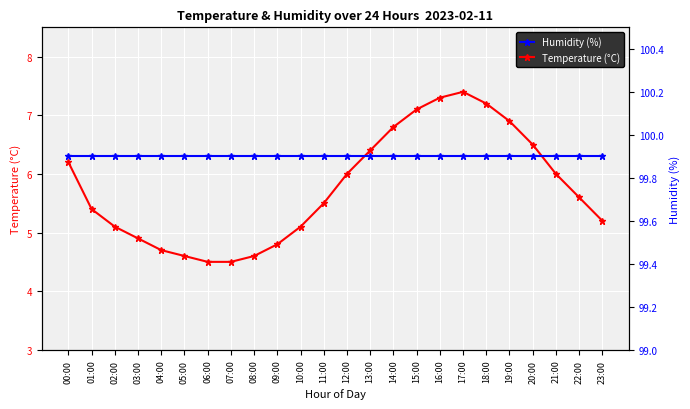

At how many categories does at least one series exceed 57?

24